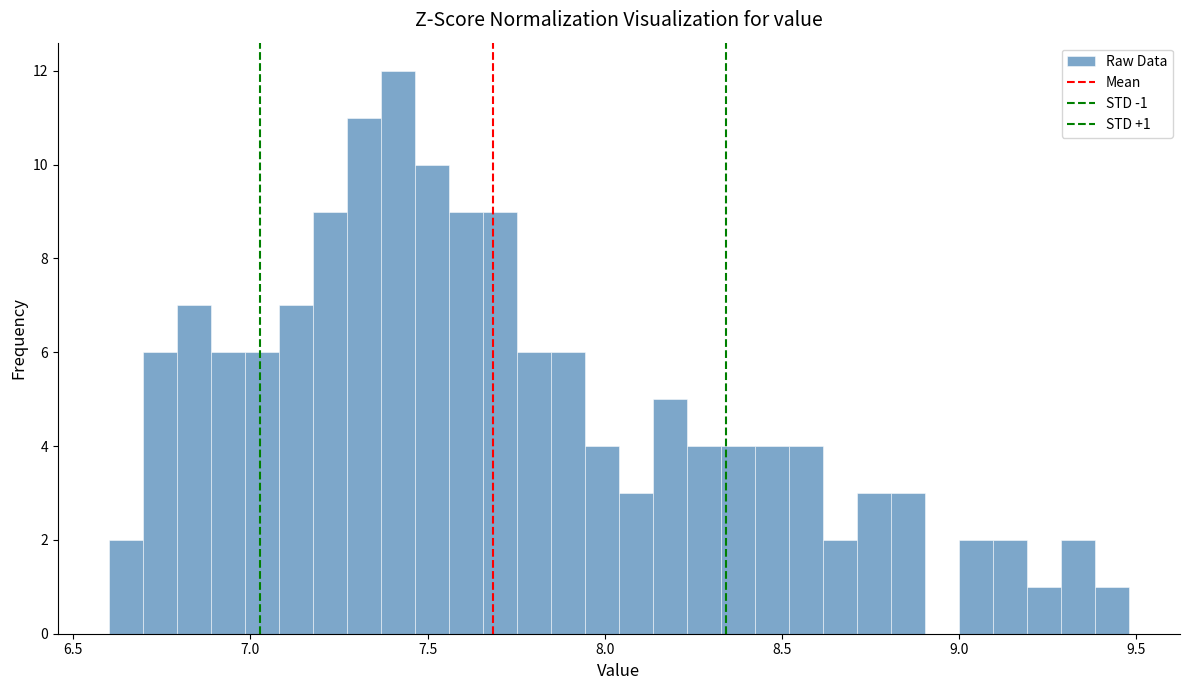

Read against the x-axis, roughly where is the centre of the tallest bar?

7.40